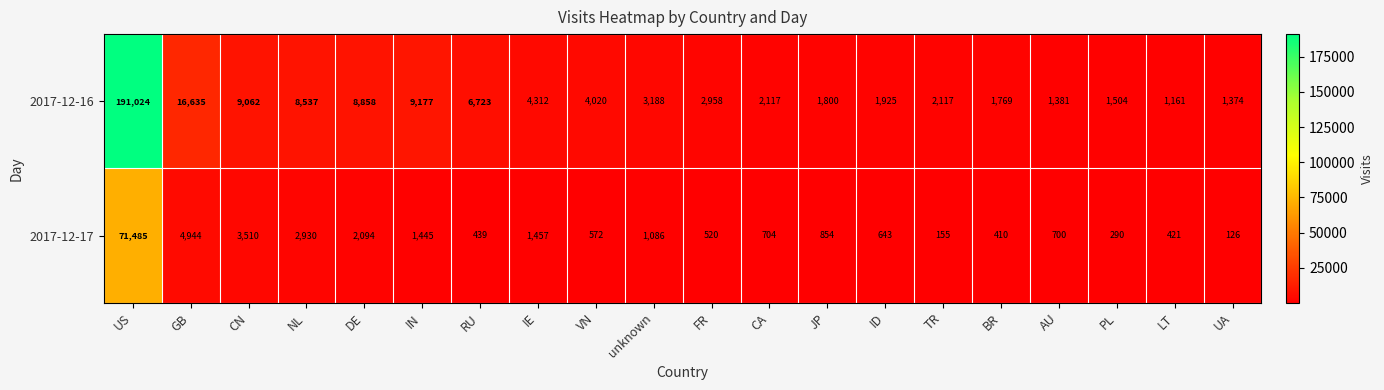

Is the value of 2017-12-17 at IE greater than the value of 2017-12-16 at US?

No